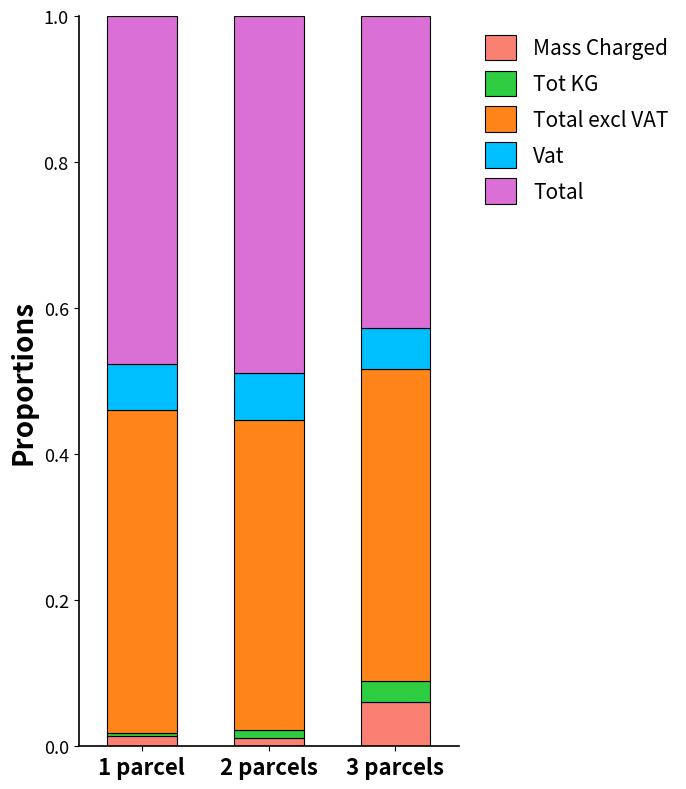

At which label does Mass Charged reach its peak?

3 parcels